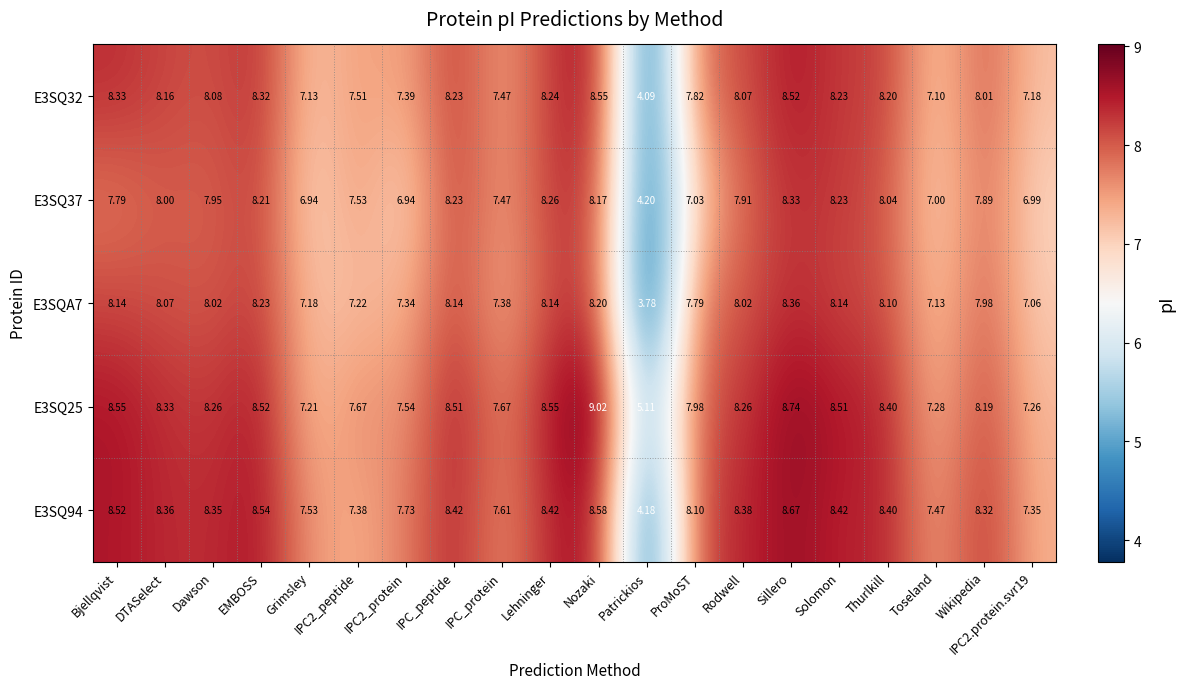

How many values in the E3SQ32 series are below 8?

8